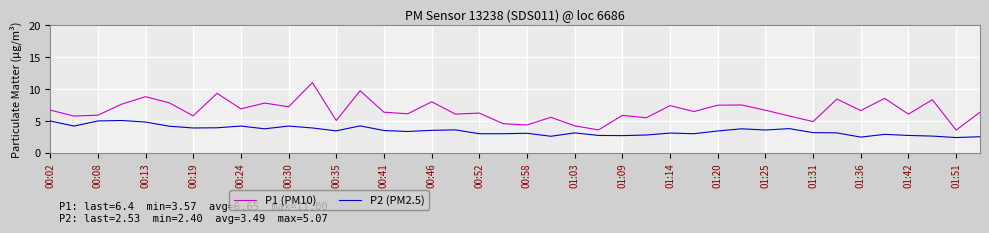

What is the minimum value for P1 (PM10)?

3.6